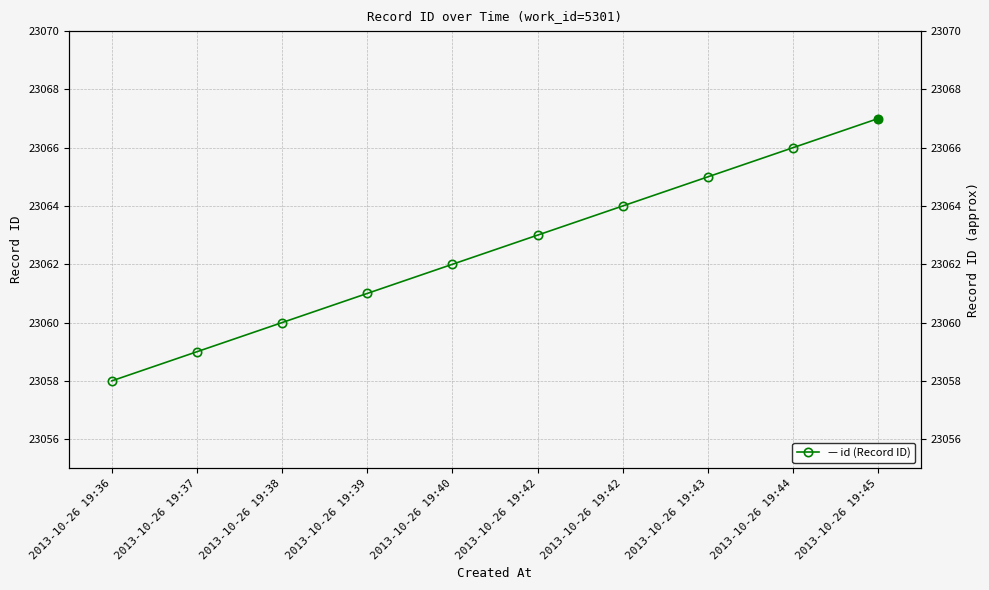

What is the difference between the maximum and minimum values?

9